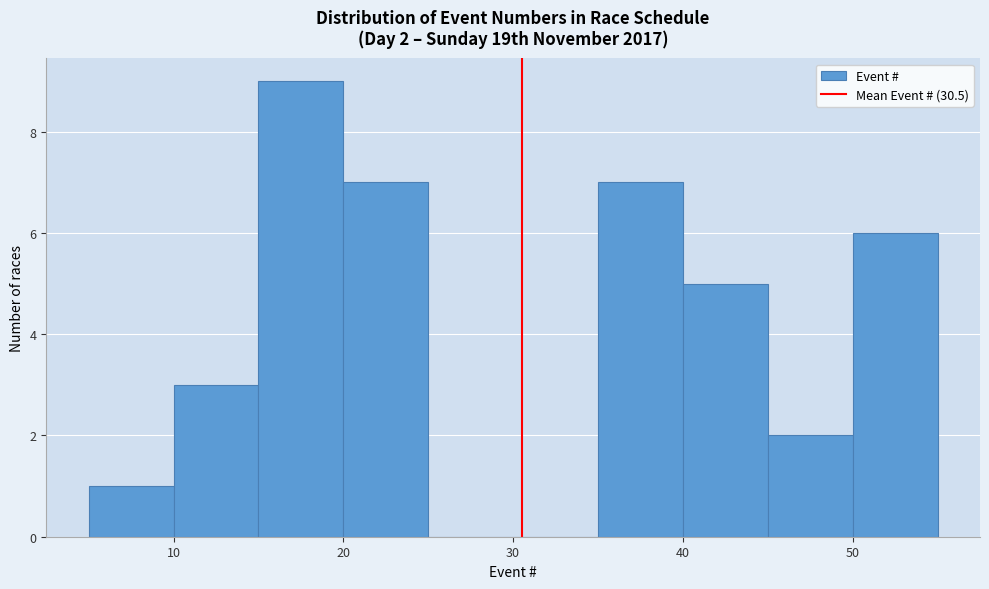

Which range on the x-axis has the tallest bar?

15 to 20